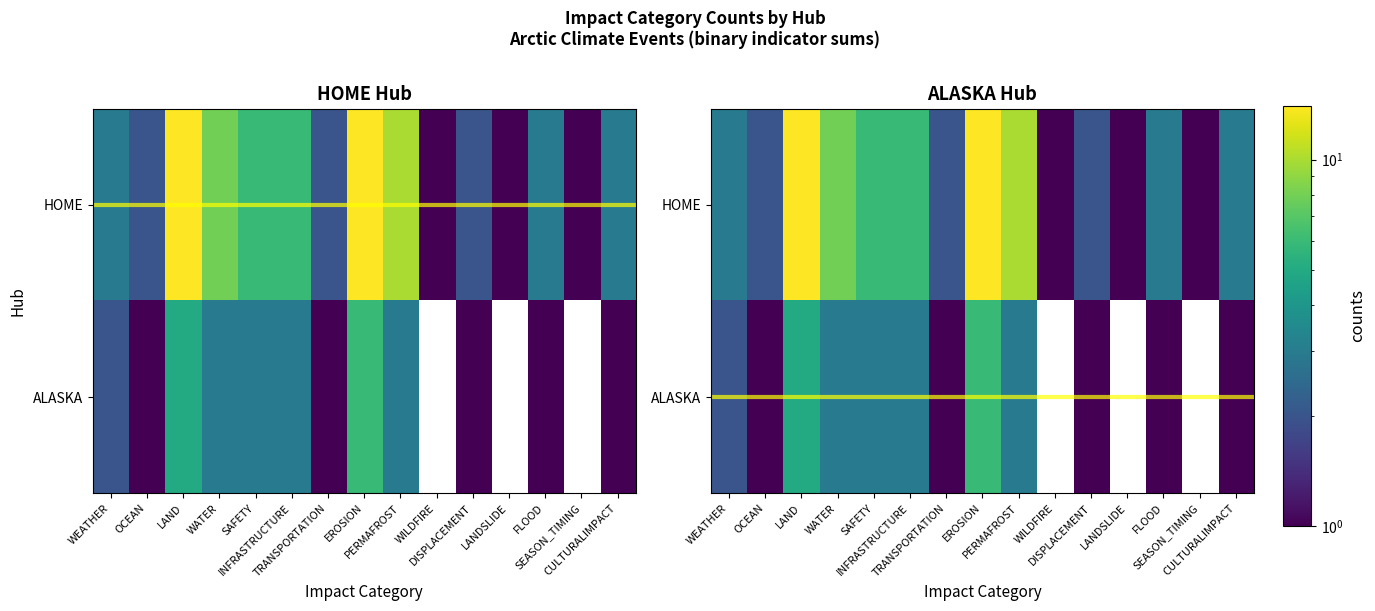

True or false: ALASKA has a value of 7 at LAND.

False